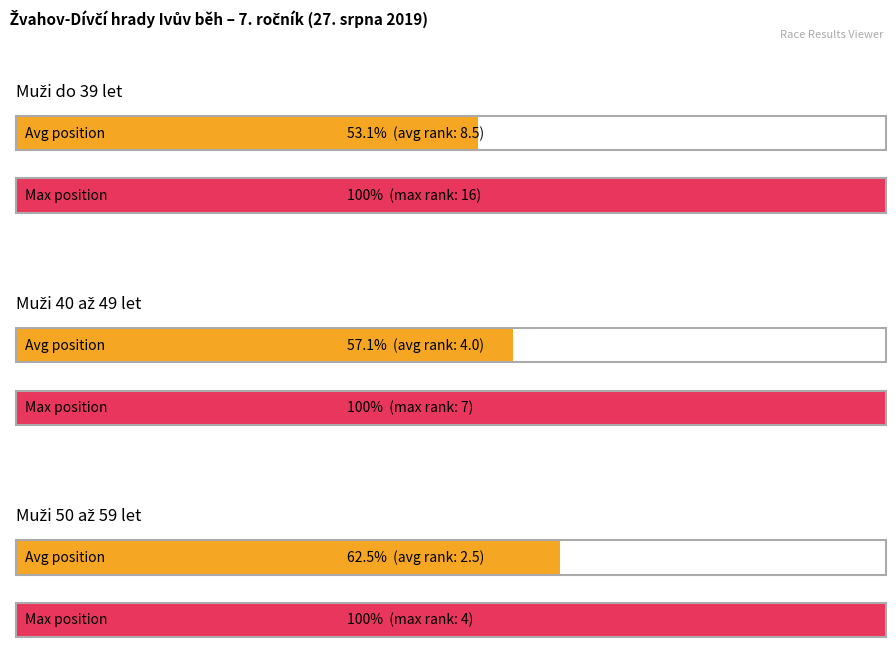

What is the change in value from Muži 40 až 49 let to Muži 50 až 59 let?

-3